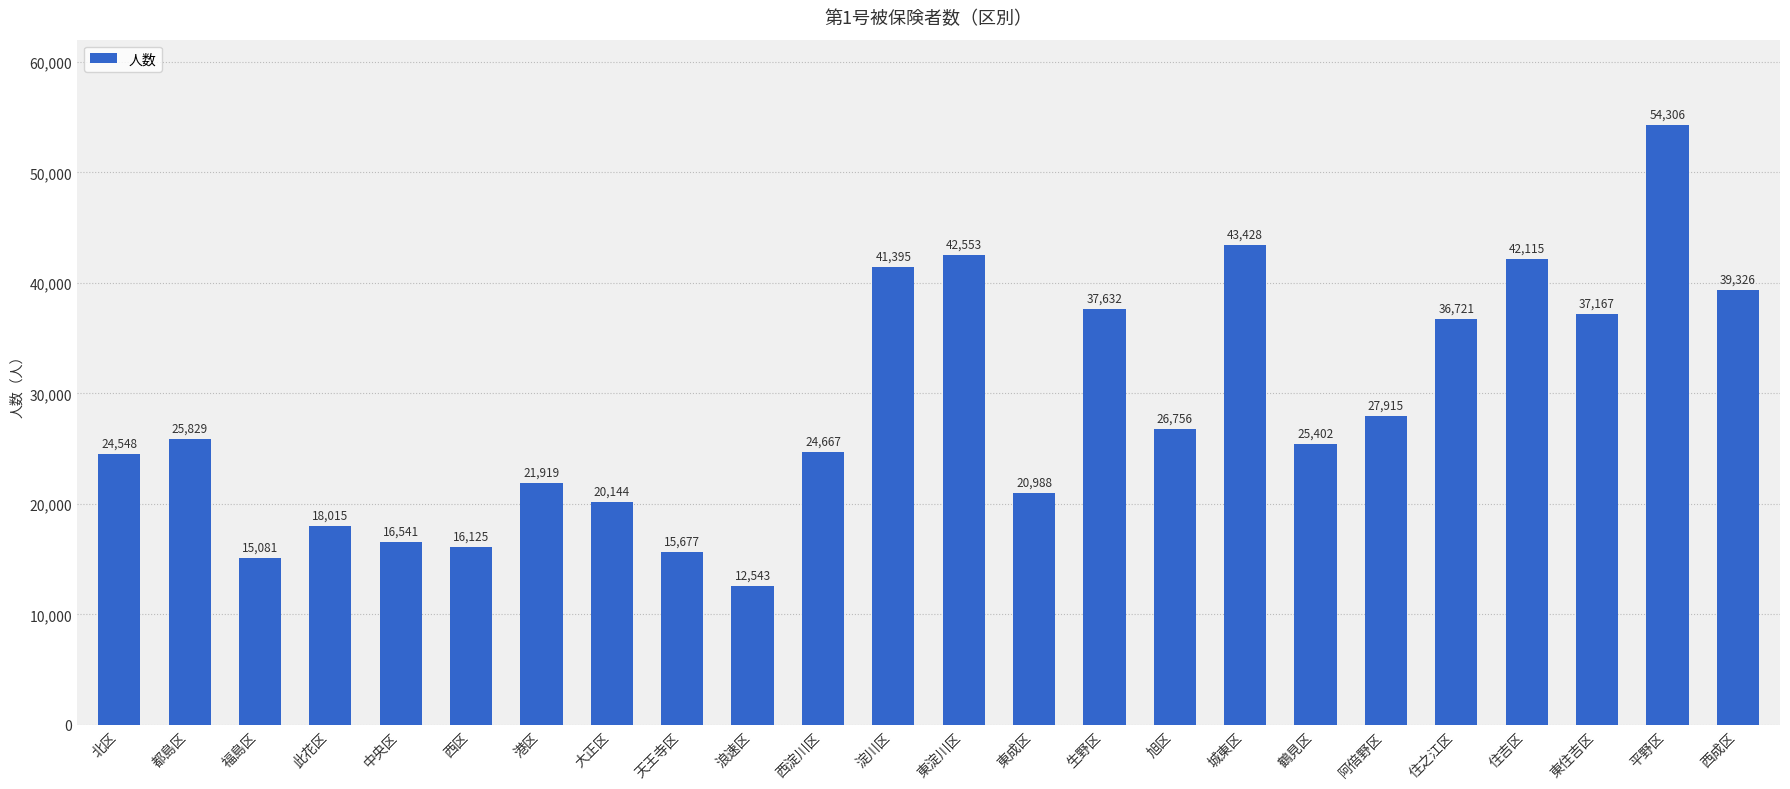

What is the label of the 22nd bar from the right?

福島区